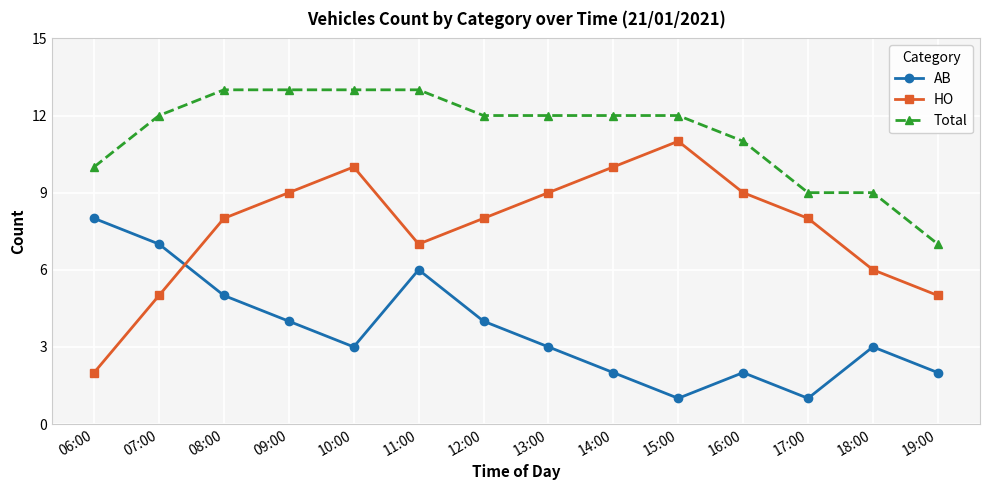

Is the value of HO at 13:00 greater than the value of Total at 10:00?

No